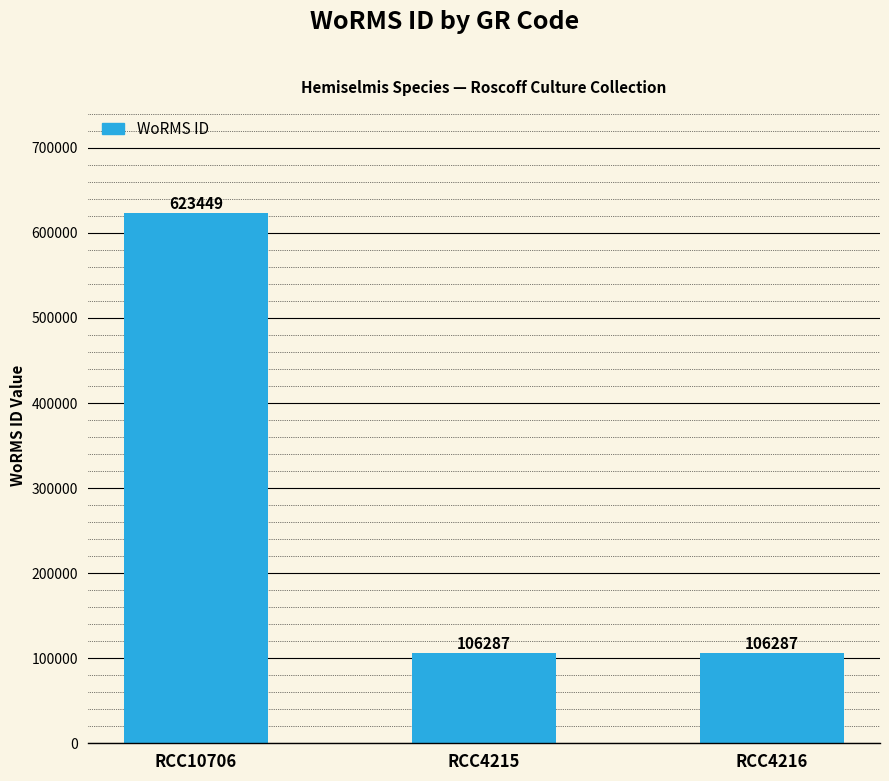

Are the bars horizontal?

No